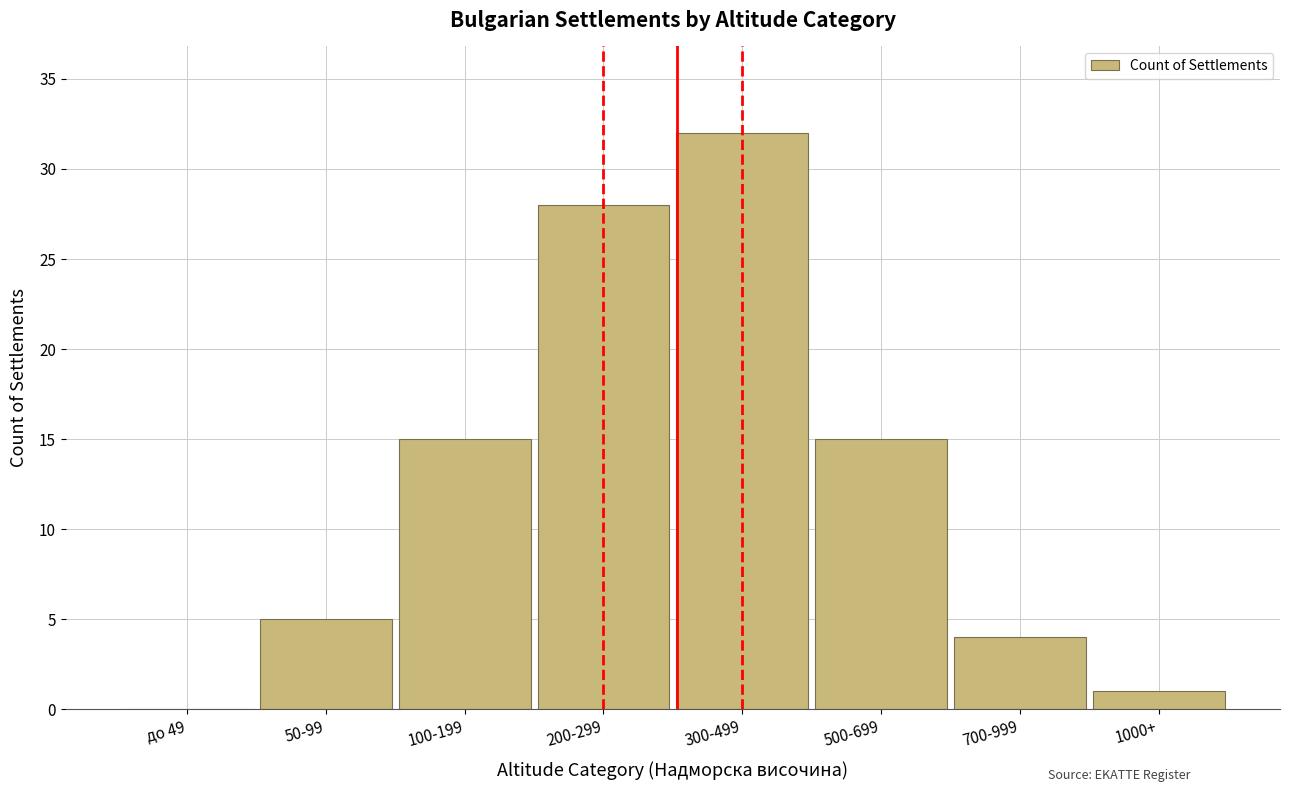

Reading left to right, list all the values displayed in this chart.

до 49=0	50-99=5	100-199=15	200-299=28	300-499=32	500-699=15	700-999=4	1000+=1